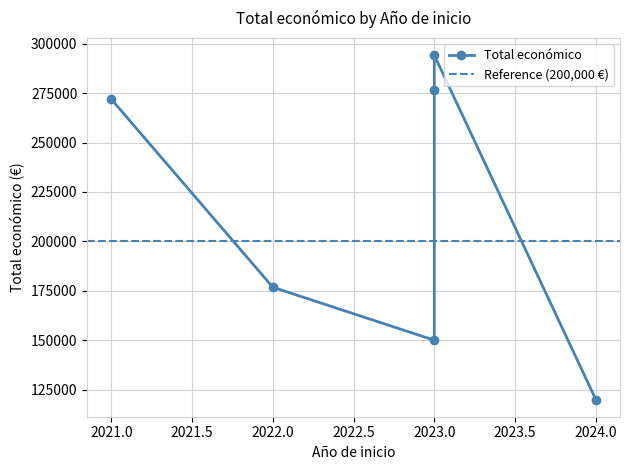

At which category does the chart reach its minimum across all series?

2024